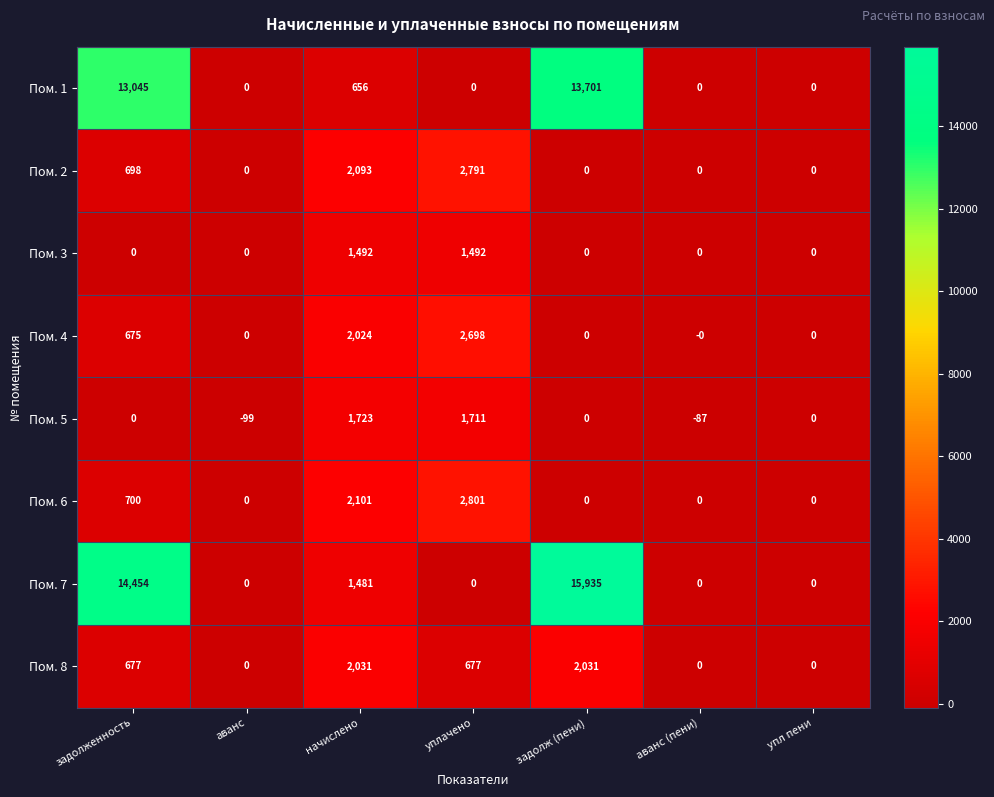

List the series in order of their peak value, lowest first.

Пом. 3, Пом. 5, Пом. 8, Пом. 4, Пом. 2, Пом. 6, Пом. 1, Пом. 7